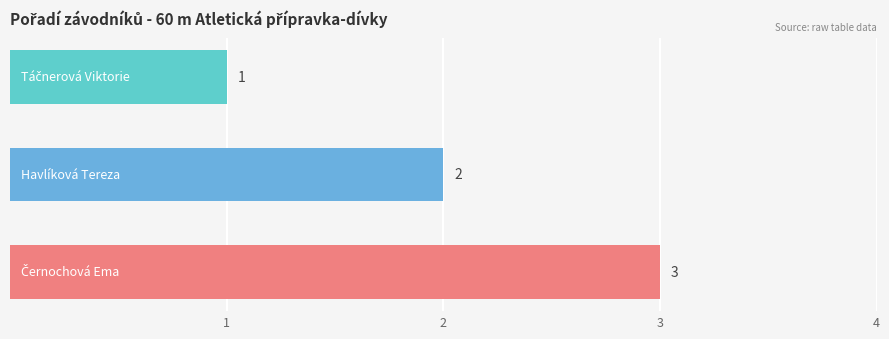

What is the value of the 1st bar from the top?

1